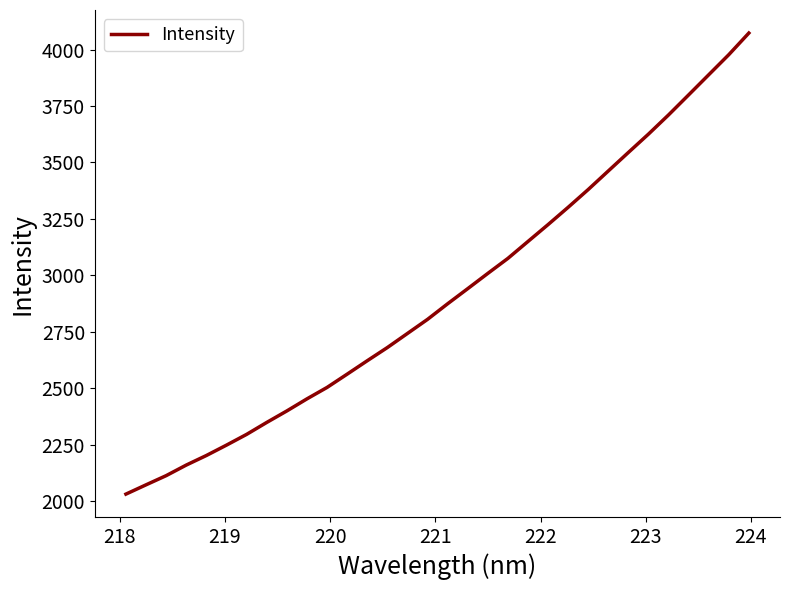

How many series are shown in this chart?

1